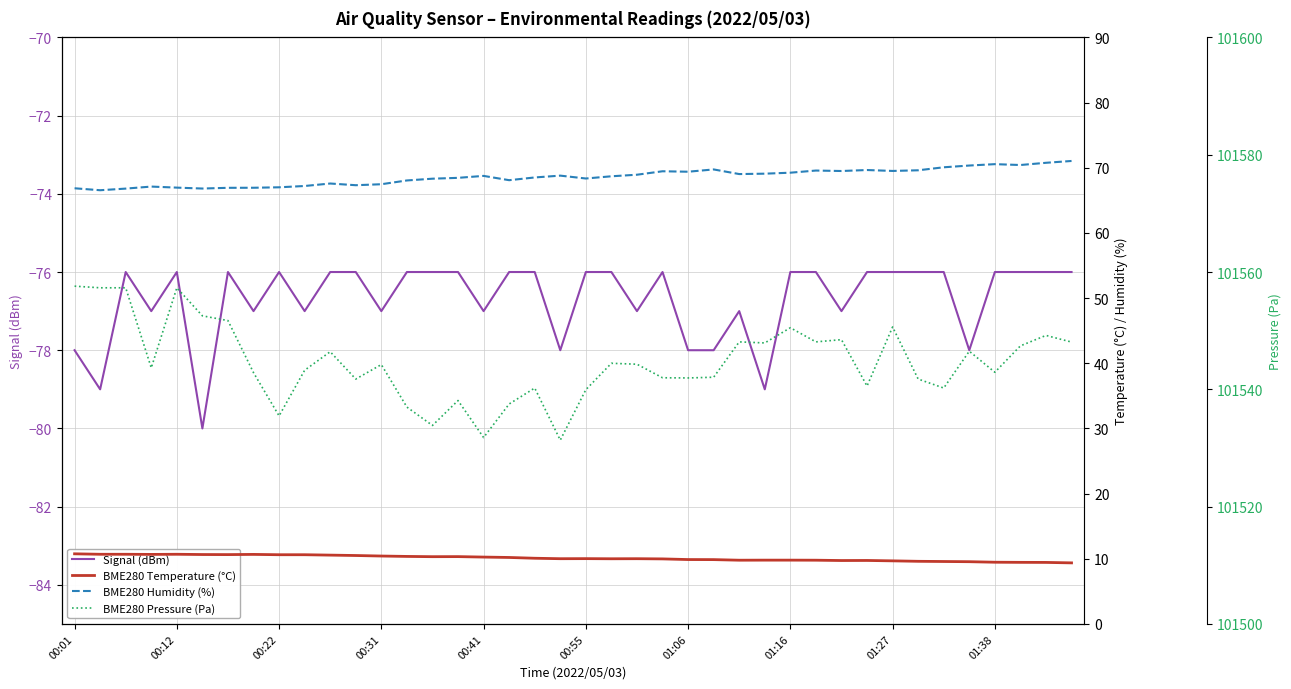

List the series in order of their peak value, lowest first.

Signal (dBm), BME280 Temperature (°C), BME280 Humidity (%), BME280 Pressure (Pa)